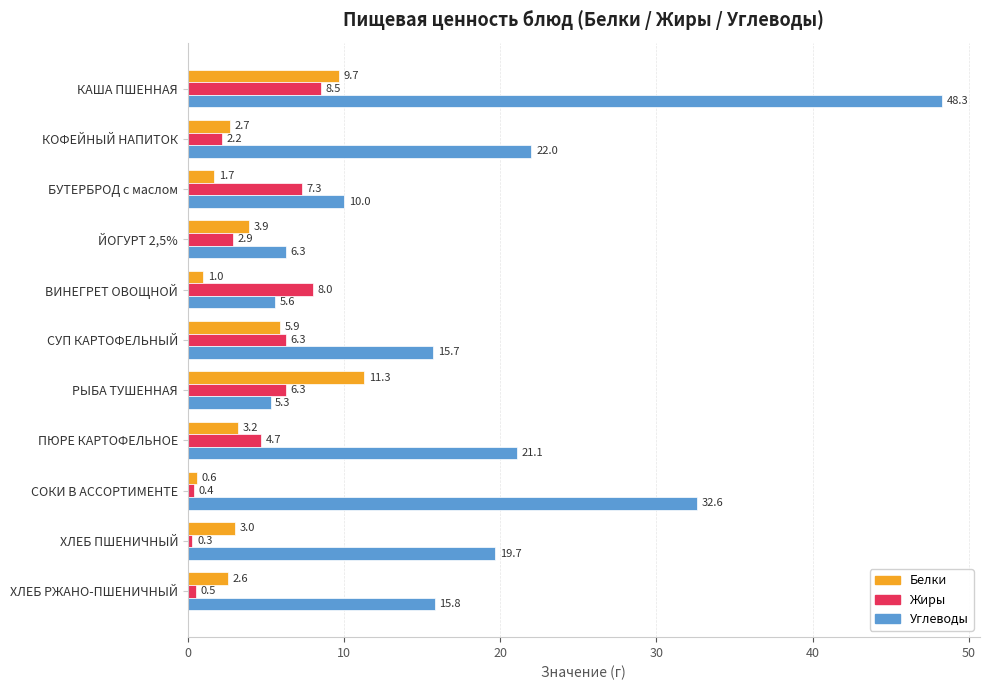

Is the value of Белки at СОКИ В АССОРТИМЕНТЕ greater than the value of Жиры at СОКИ В АССОРТИМЕНТЕ?

Yes